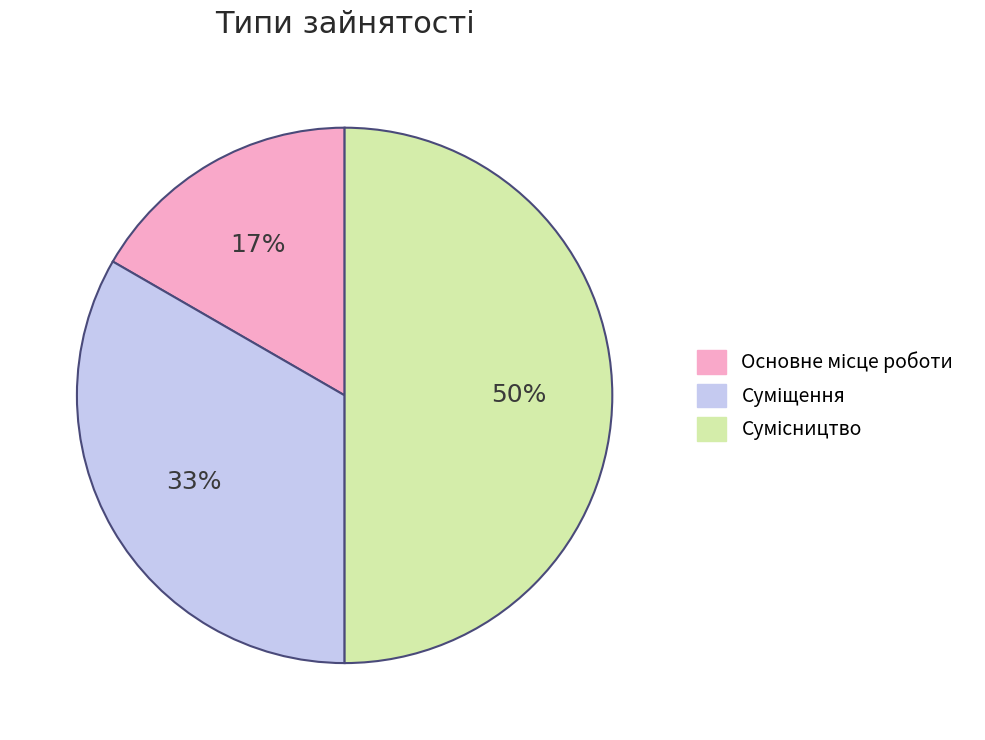

To the nearest percent, what is the average slice percentage?

33%